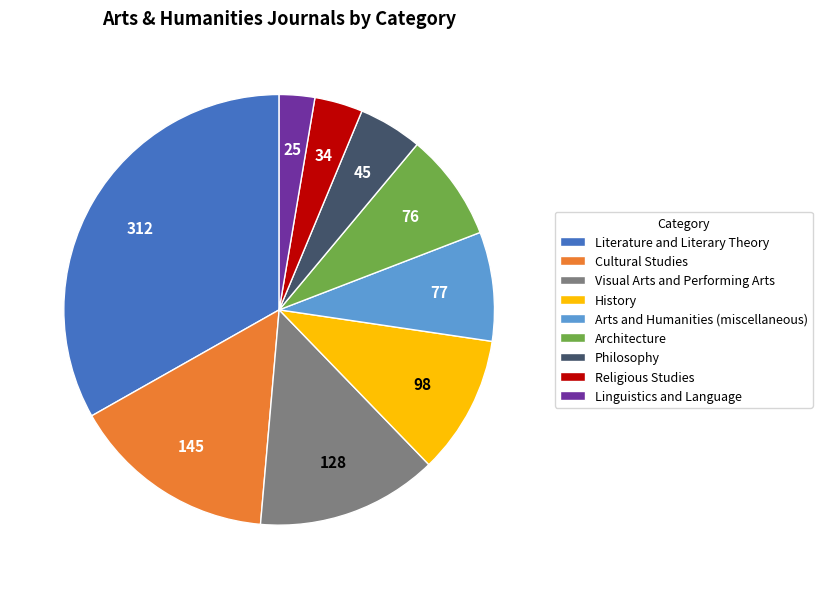

Between Architecture and Linguistics and Language, which is larger?

Architecture